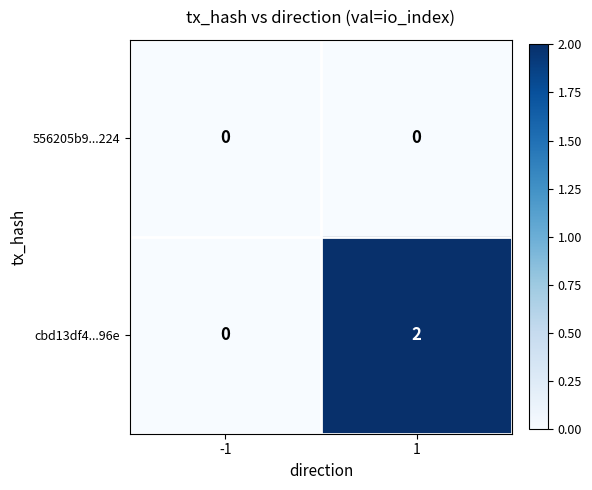

What is the spread (max minus min) of values at 1?

2